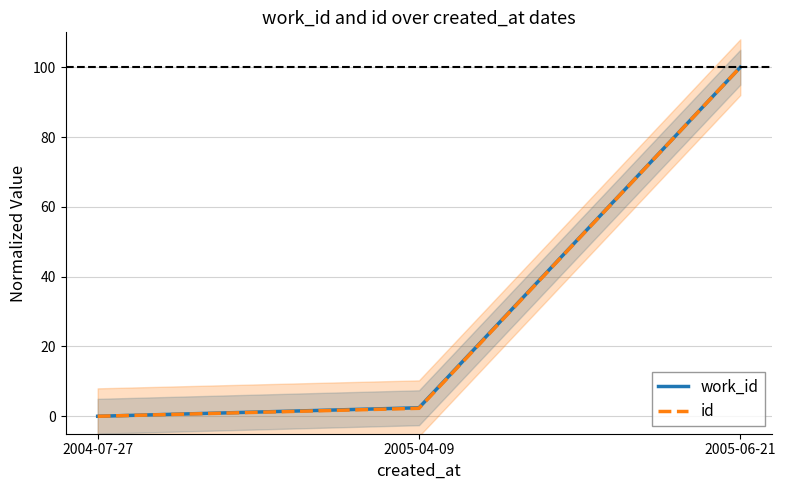

Which series has the widest spread of values?

work_id